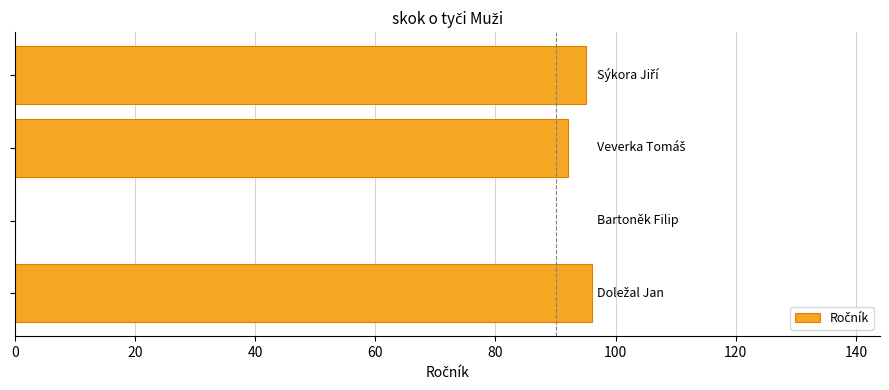

What is the maximum value shown in the chart?

96